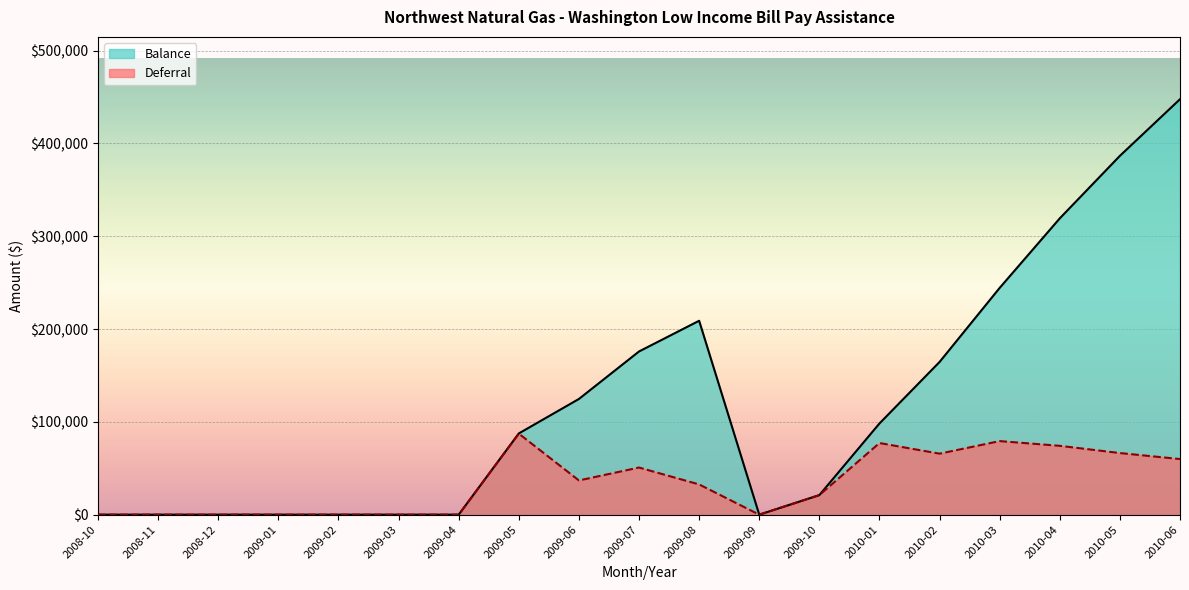

In Balance, how many points are lower than both neighbors (excluding endpoints)?

1